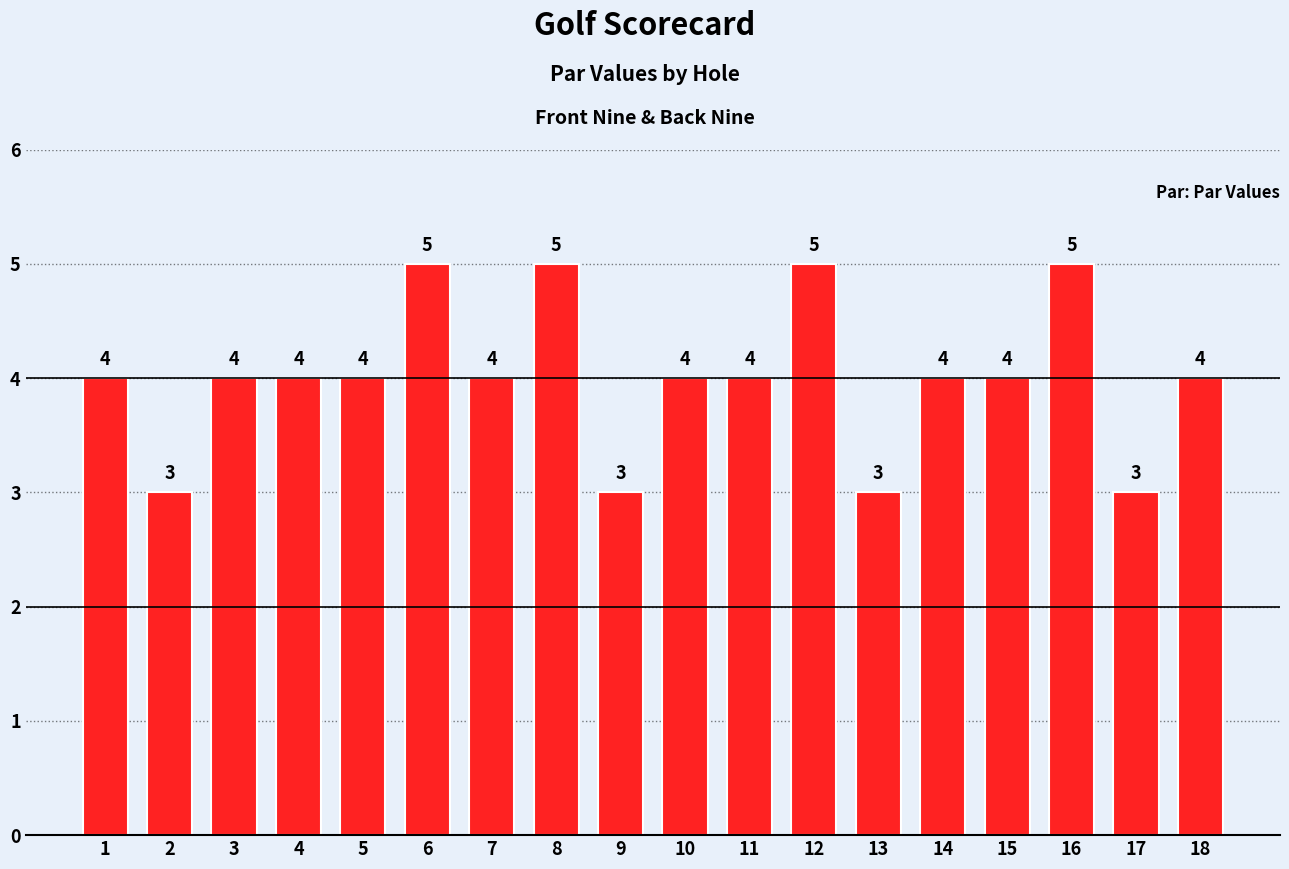

What is the value of the 3rd bar from the left?

4